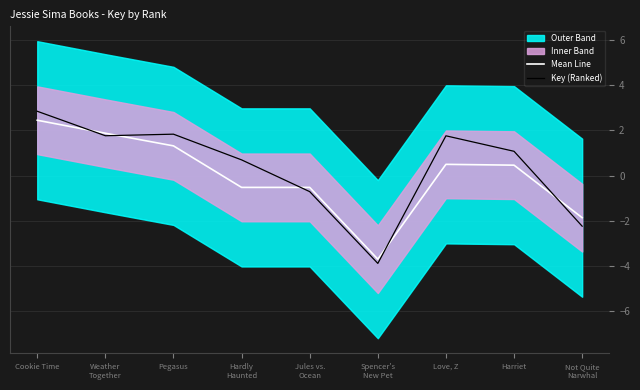

What is the maximum value shown in the chart?

2.8